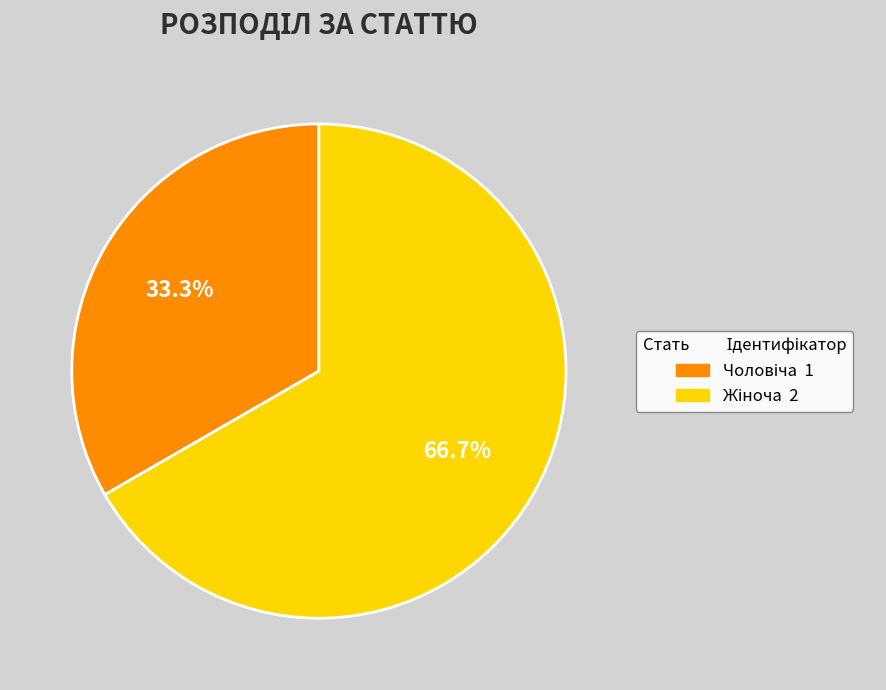

Does any single category account for the majority?

Yes